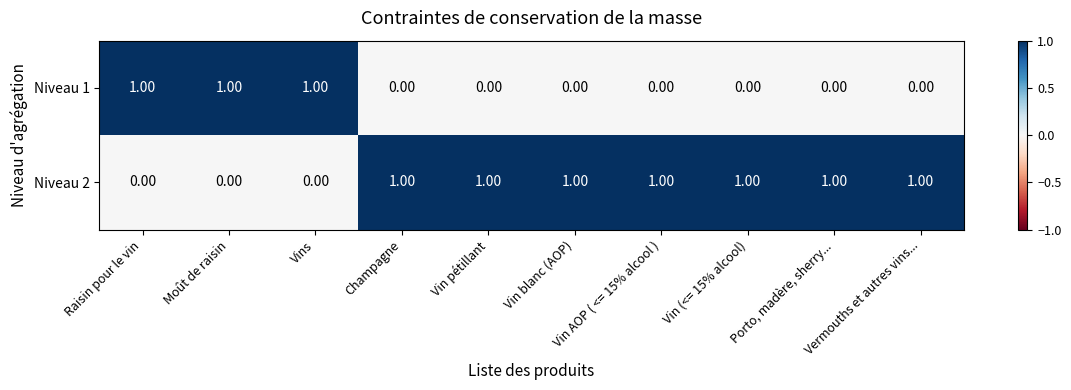

What is the sum of all Niveau 1 values?

3